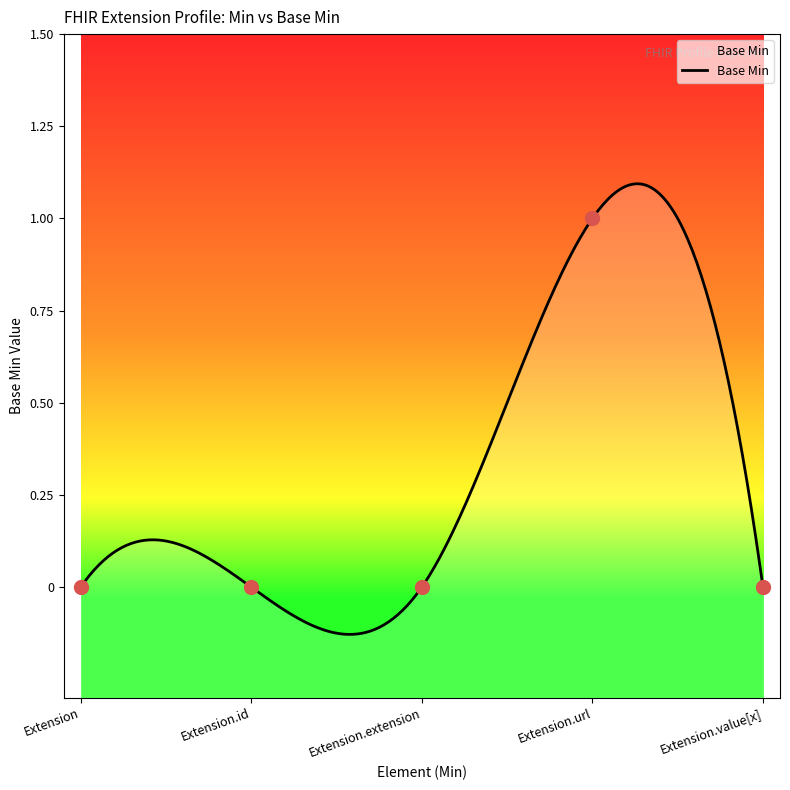

Which has a higher value, Extension.value[x] or Extension?

Extension.value[x]